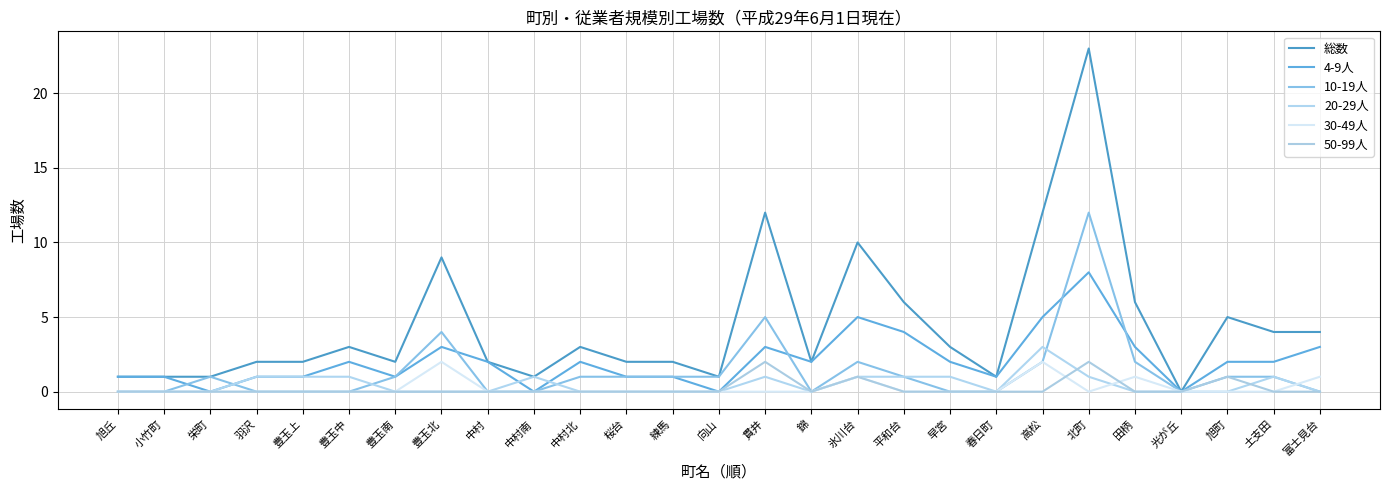

What is the sum of all 20-29人 values?

13